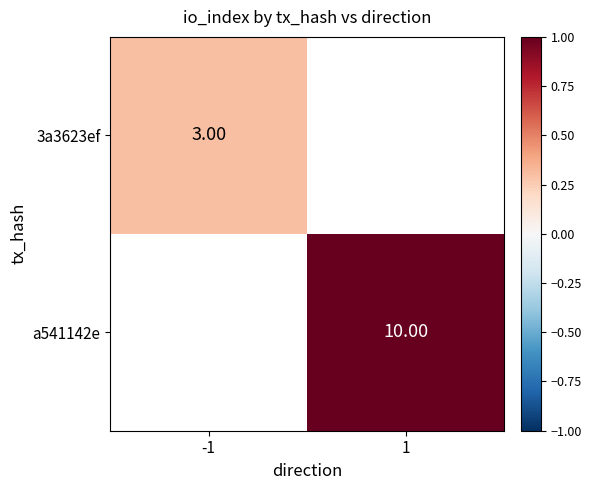

Between 1 and -1, which is larger?

-1